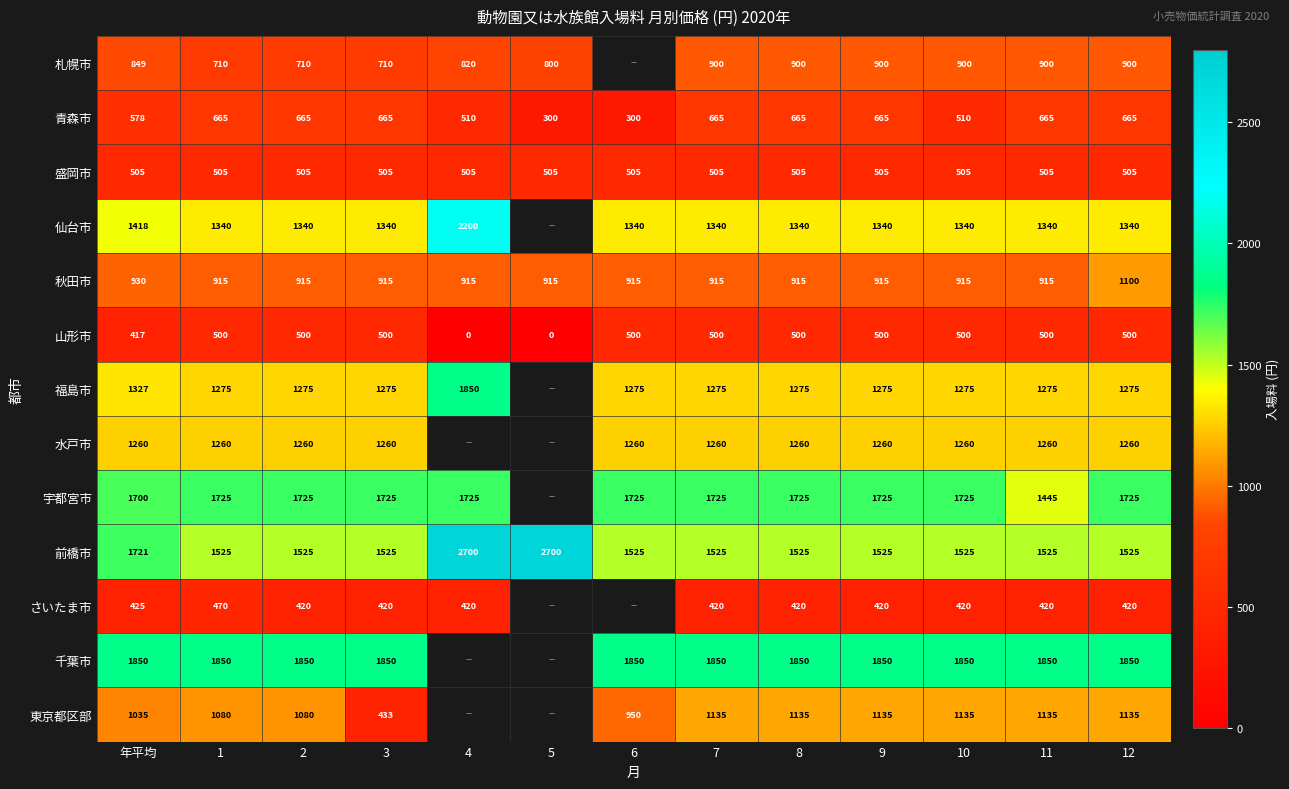

Is the value of 仙台市 at 10 greater than the value of 千葉市 at 年平均?

No